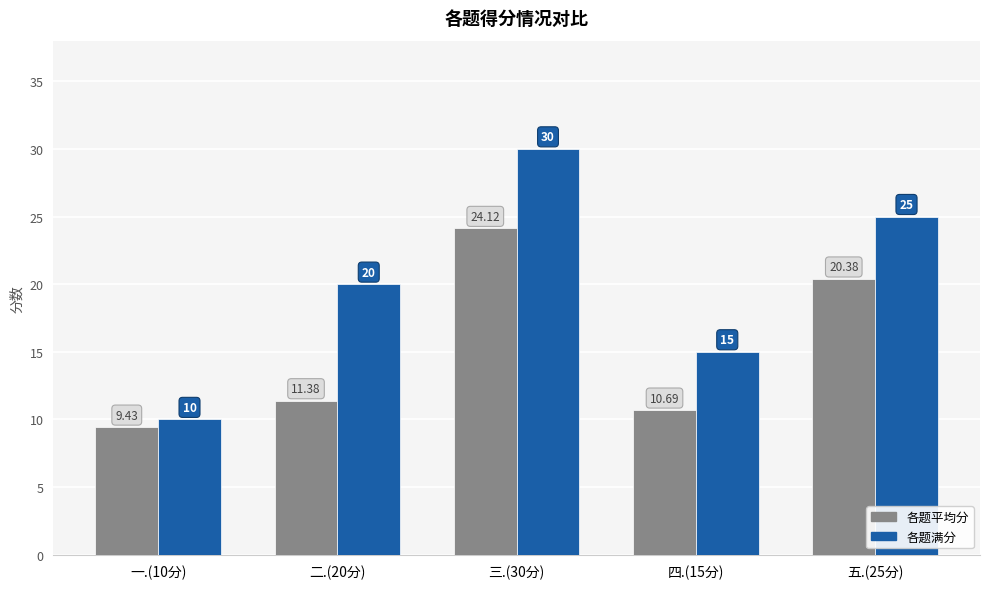

Rank the series at 五.(25分) from highest to lowest value.

各题满分, 各题平均分